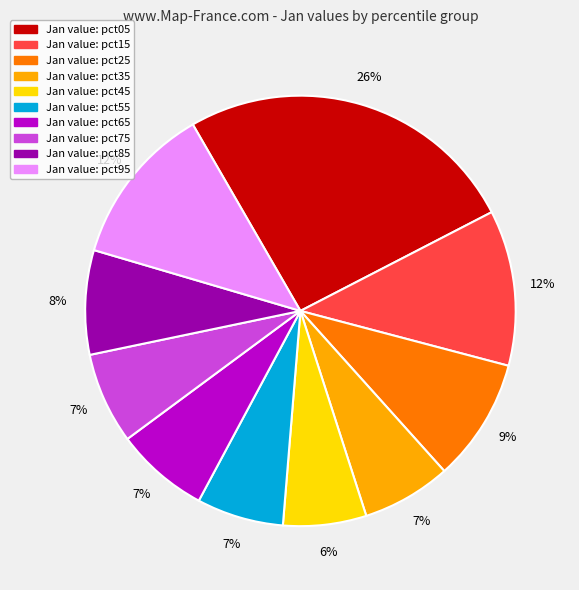

To the nearest percent, what is the average slice percentage?

10%